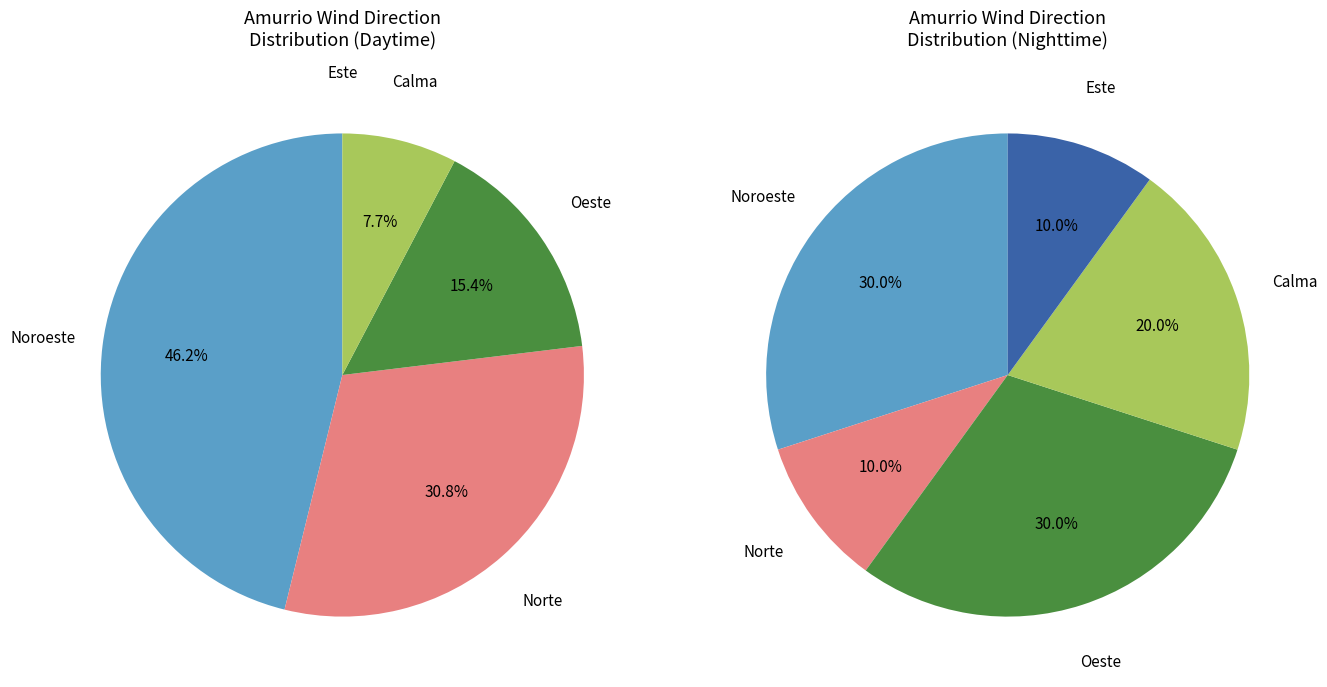

Which has a higher value, Noroeste or Este?

Noroeste